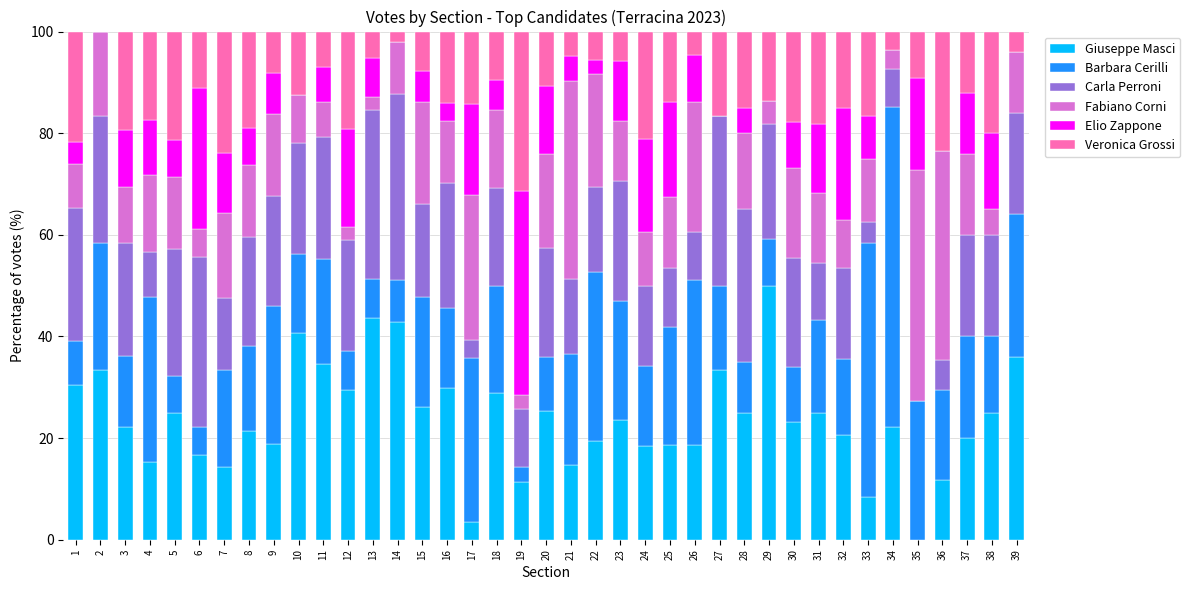

What is the maximum value for Giuseppe Masci?

50.0